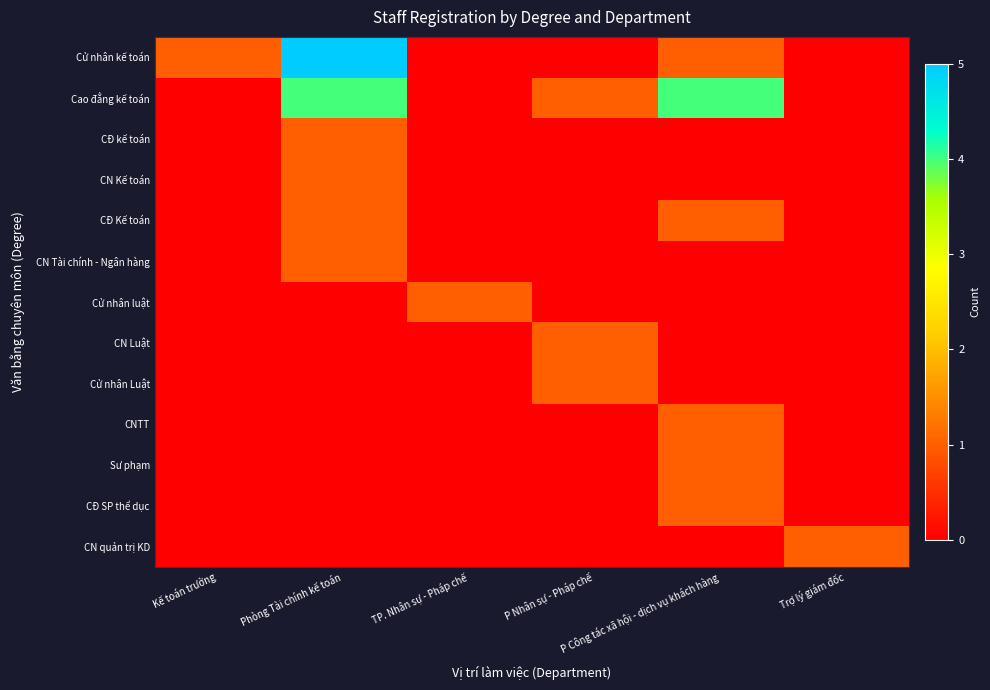

At which category is the sum across all series the highest?

Phòng Tài chính kế toán